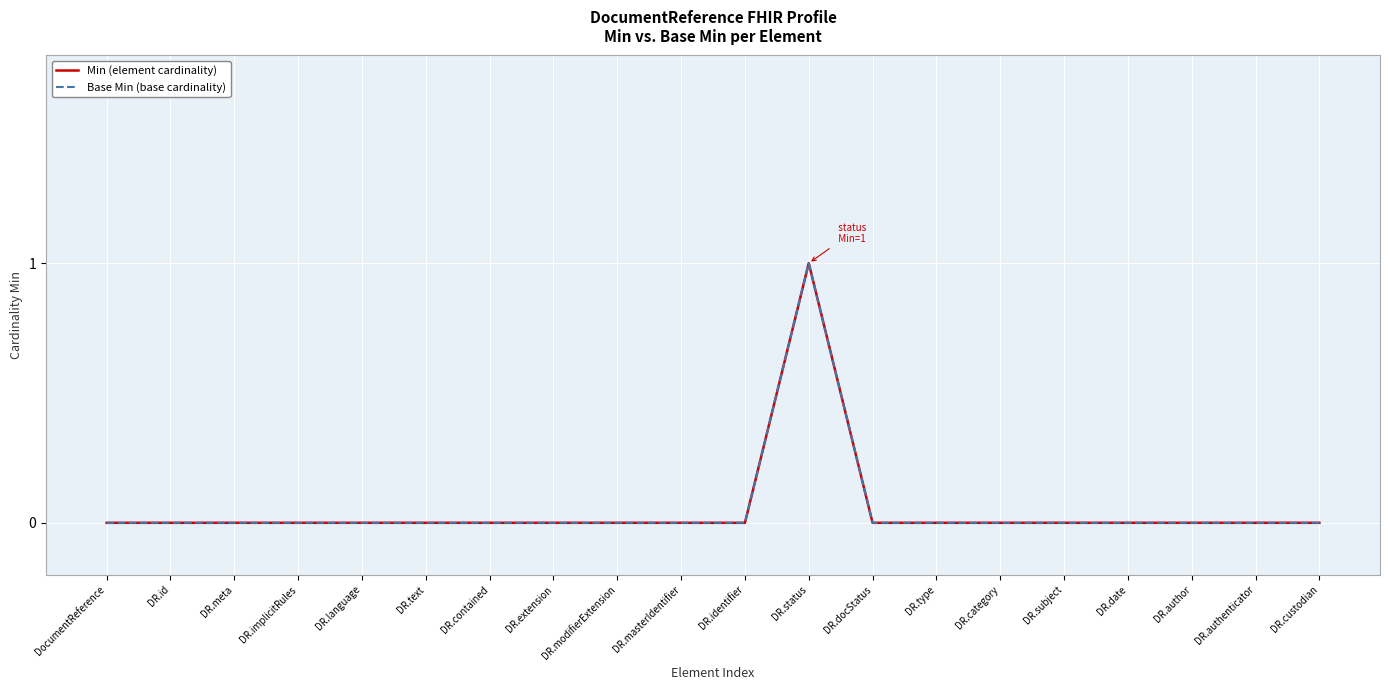

Rank the series at DR.contained from lowest to highest value.

Min (element cardinality), Base Min (base cardinality)